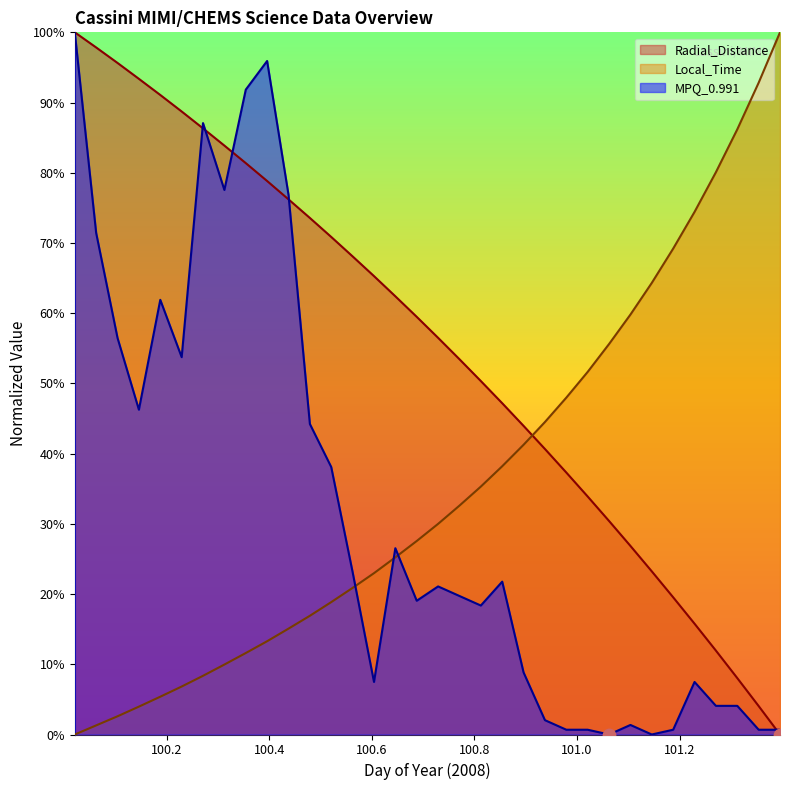

At which category is the sum across all series the highest?

100.0208